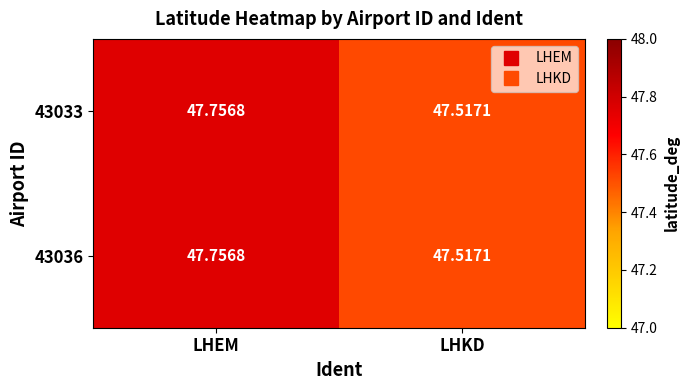

Is the value of 43033 at LHEM greater than the value of 43036 at LHKD?

Yes